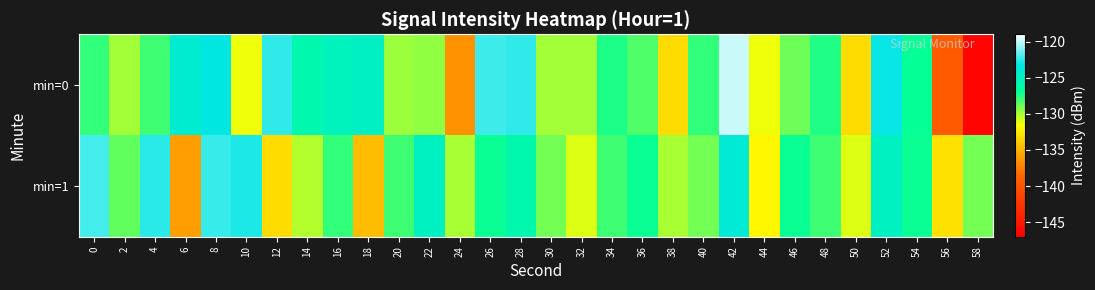

Which label corresponds to the smallest value in the chart?

58